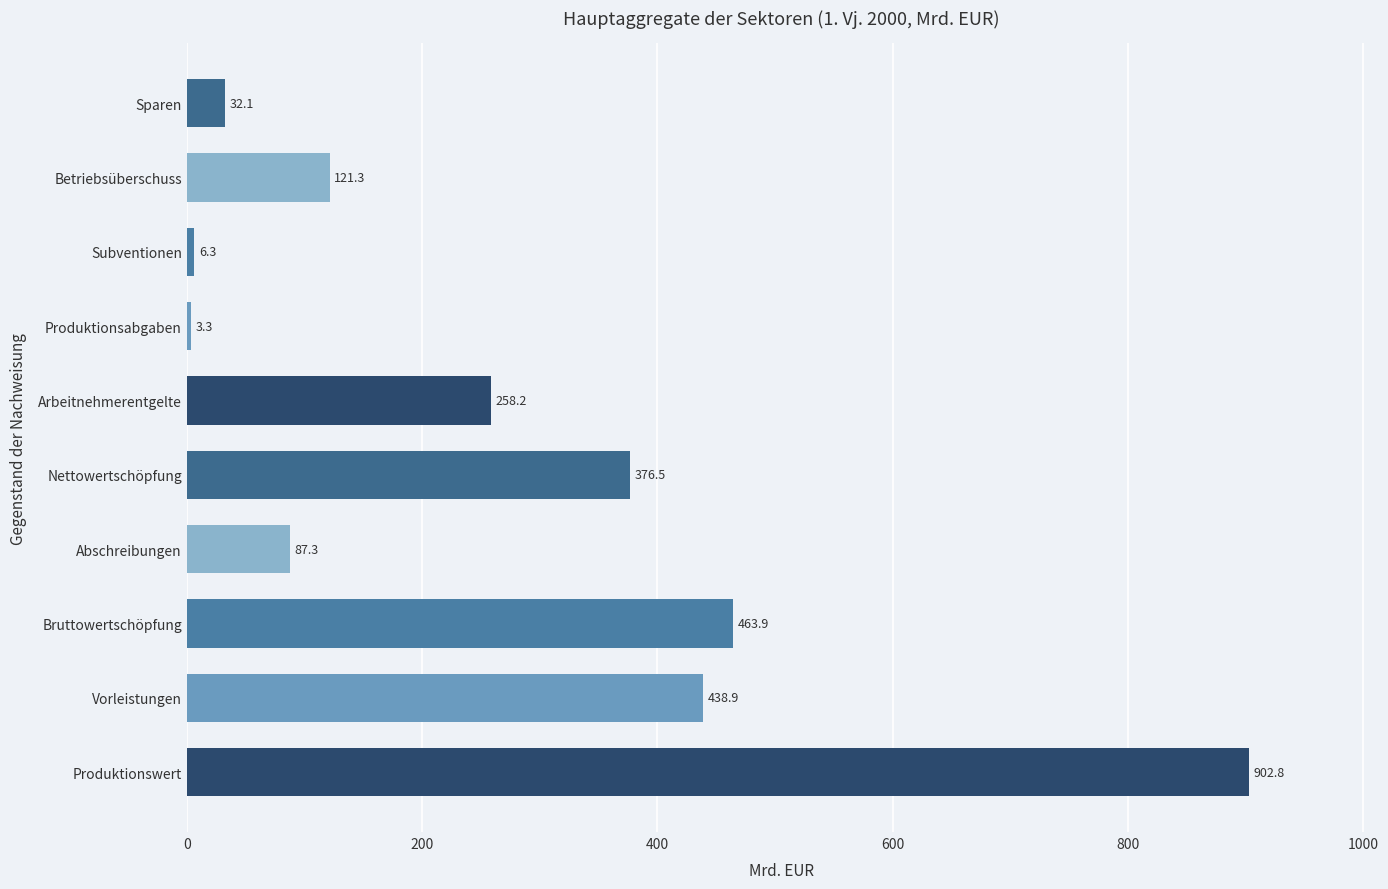

List the labels in order of value, largest first.

Produktionswert, Bruttowertschöpfung, Vorleistungen, Nettowertschöpfung, Arbeitnehmerentgelte, Betriebsüberschuss, Abschreibungen, Sparen, Subventionen, Produktionsabgaben